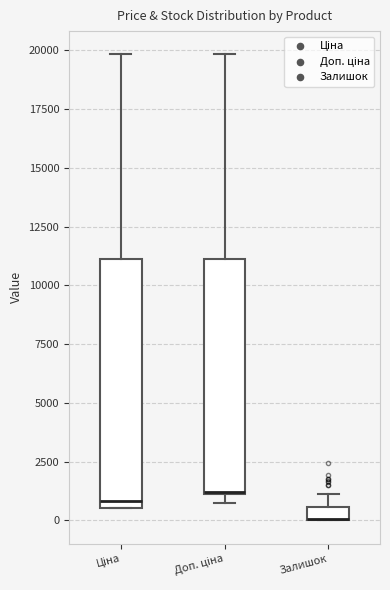

Where is the lower edge of the box for Ціна on the y-axis? The values are not printed on the chart, so give them approximately, as read against the axis.

500